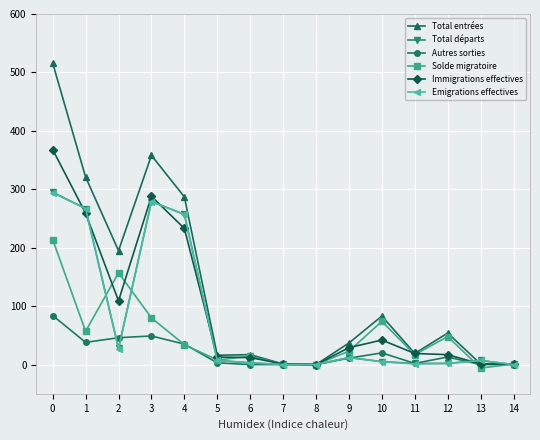

Between 6 and 14, which series saw the biggest shift?

Total entrées